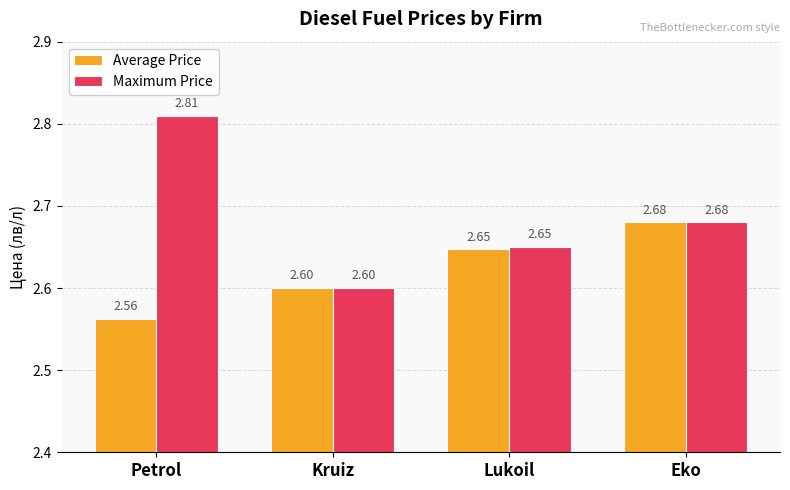

Are the bars horizontal?

No